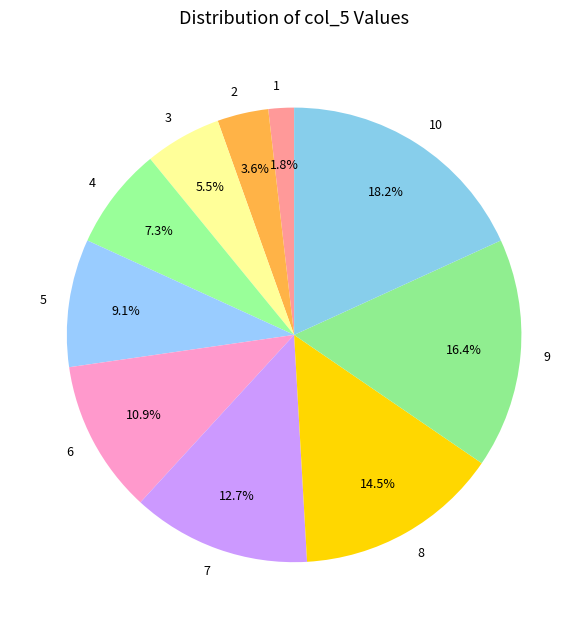

Is it true that 4 is 7% of the pie?

True